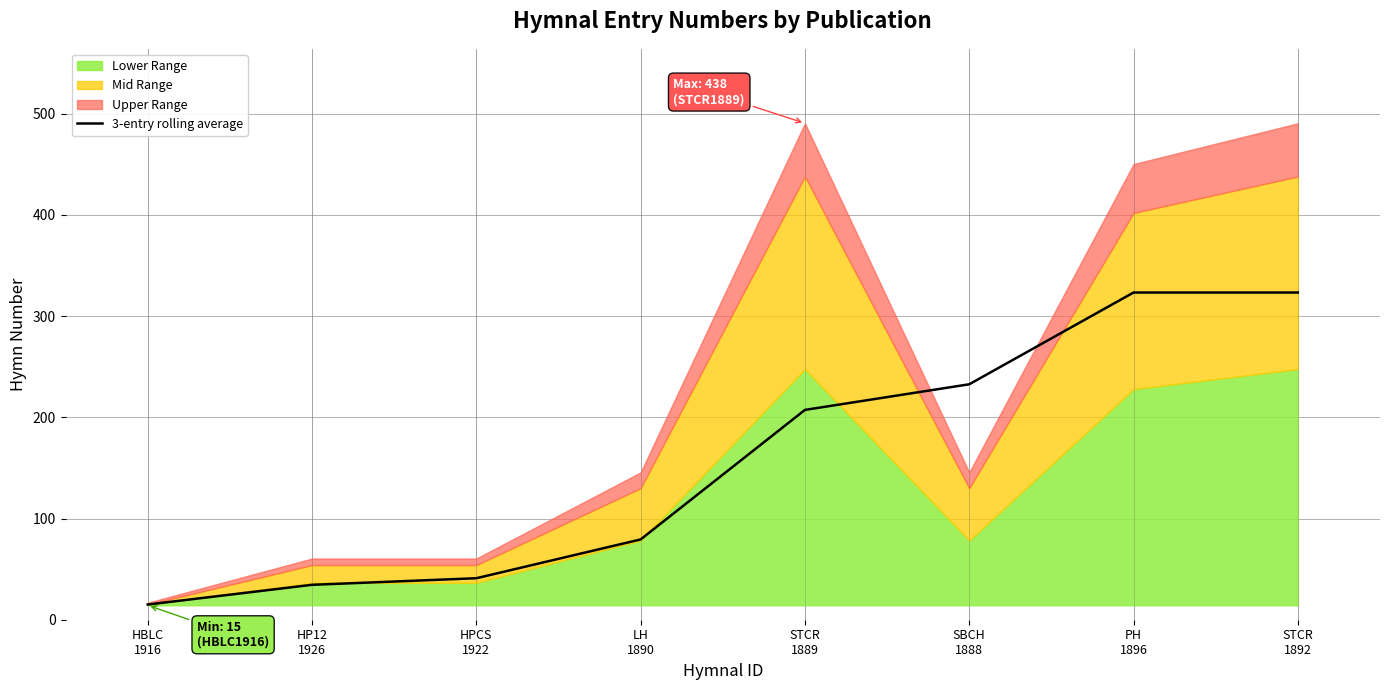

The value at LH
1890 is 79.3. True or false?

True